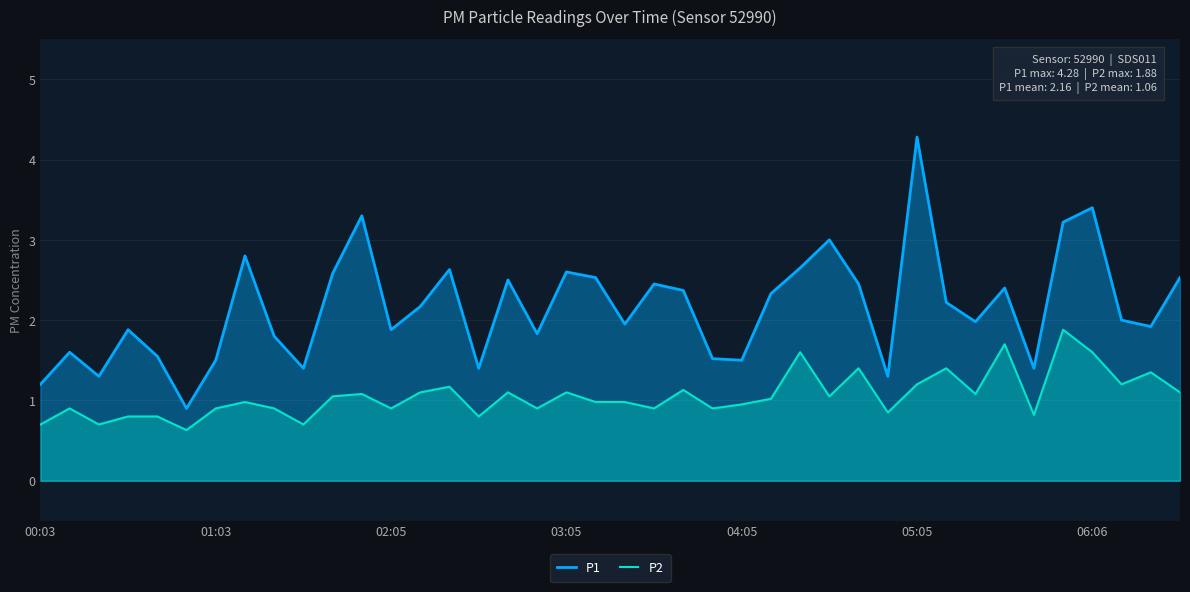

What is the spread (max minus min) of values at 35?

1.3